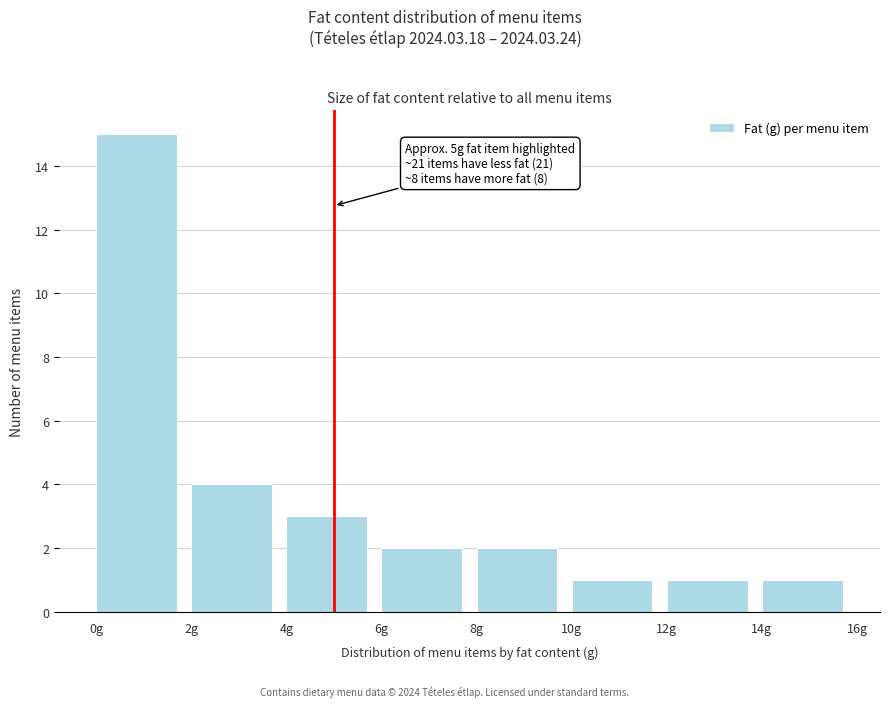

Over which range of the x-axis is the bar tallest?

0 to 2